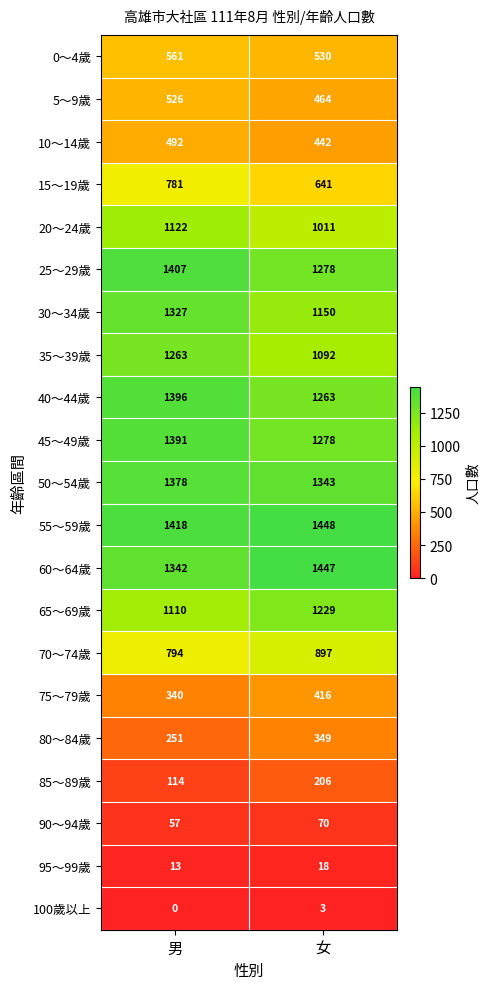

Rank the series at 男 from lowest to highest value.

100歲以上, 95～99歲, 90～94歲, 85～89歲, 80～84歲, 75～79歲, 10～14歲, 5～9歲, 0～4歲, 15～19歲, 70～74歲, 65～69歲, 20～24歲, 35～39歲, 30～34歲, 60～64歲, 50～54歲, 45～49歲, 40～44歲, 25～29歲, 55～59歲